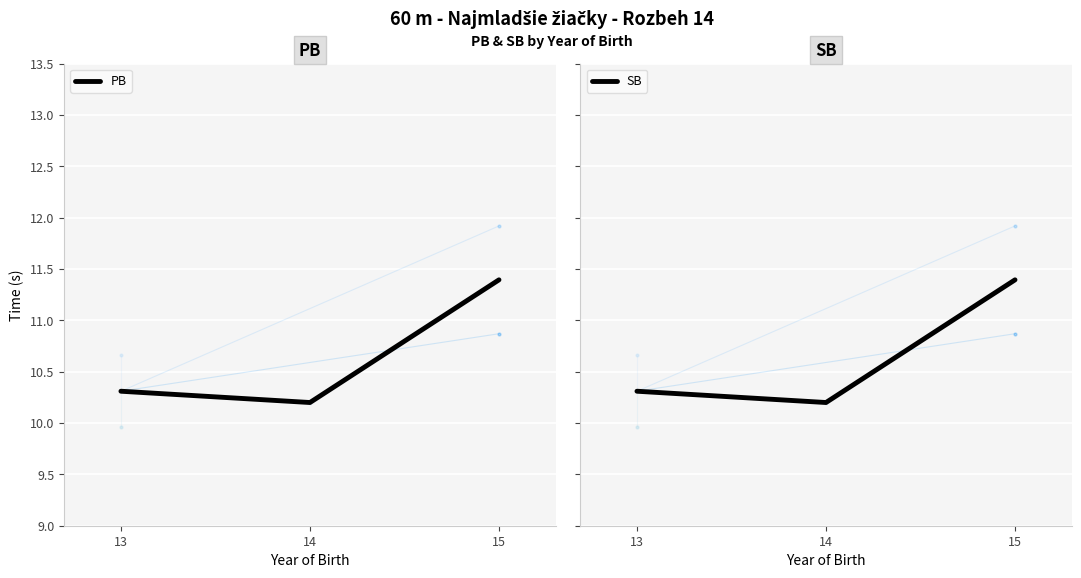

The SB series shows 10.3 at 13. True or false?

True